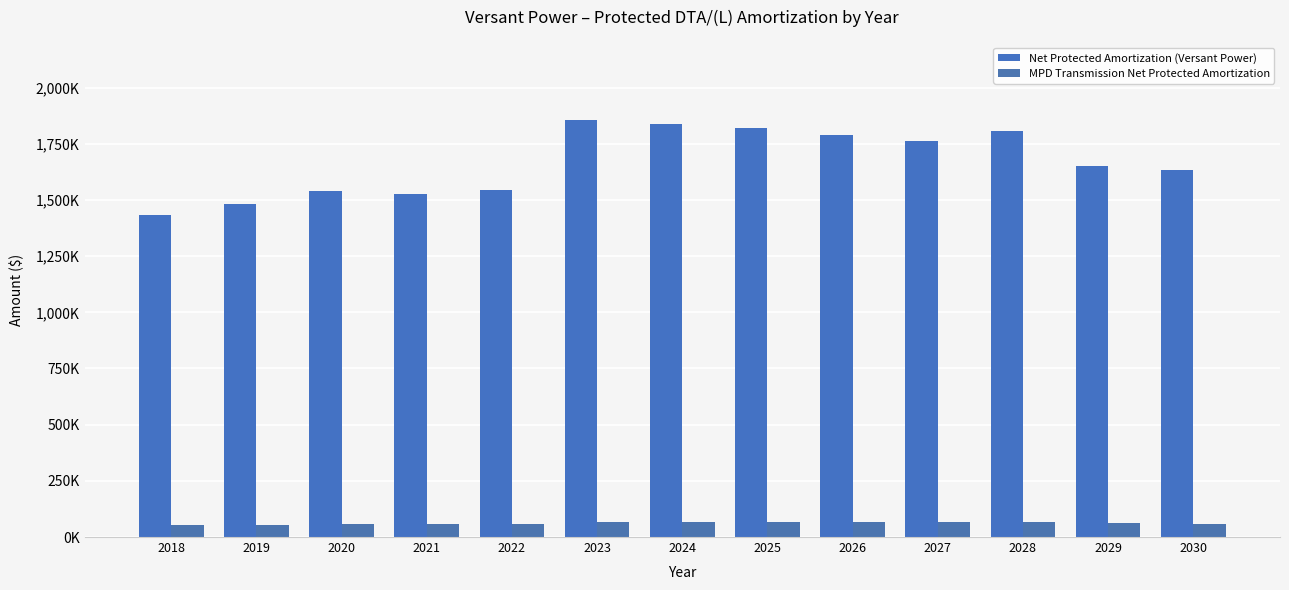

List the series in order of their overall mean, lowest first.

MPD Transmission Net Protected Amortization, Net Protected Amortization (Versant Power)